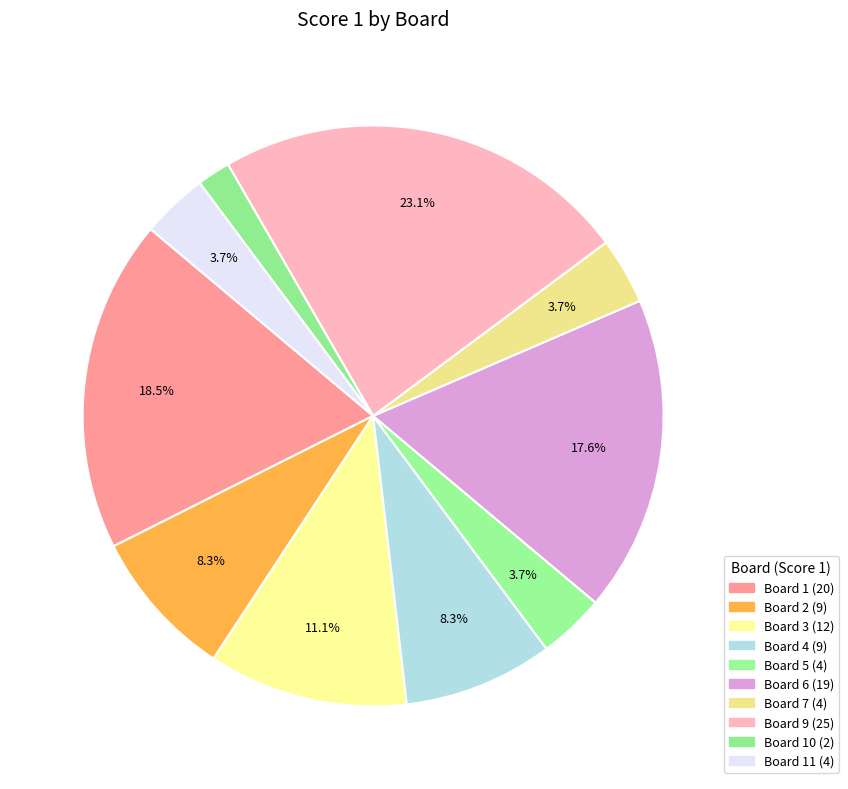

How many slices are in this pie chart?

10